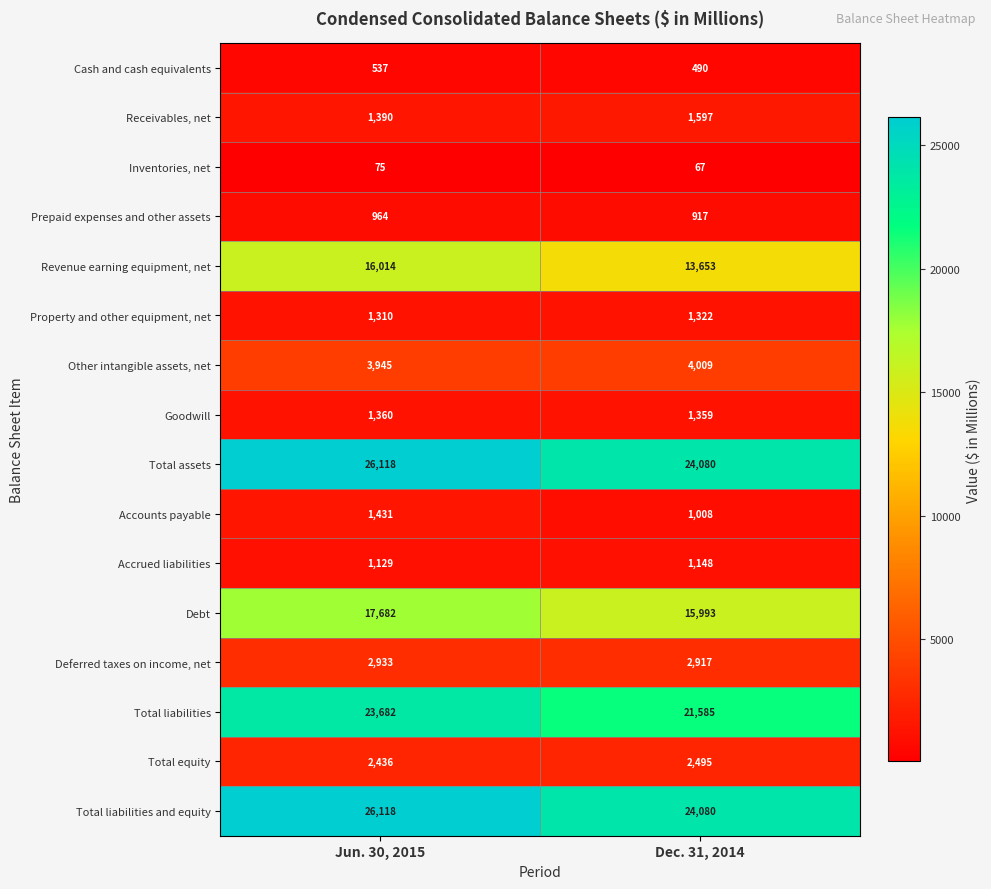

At which category is the sum across all series the highest?

Jun. 30, 2015